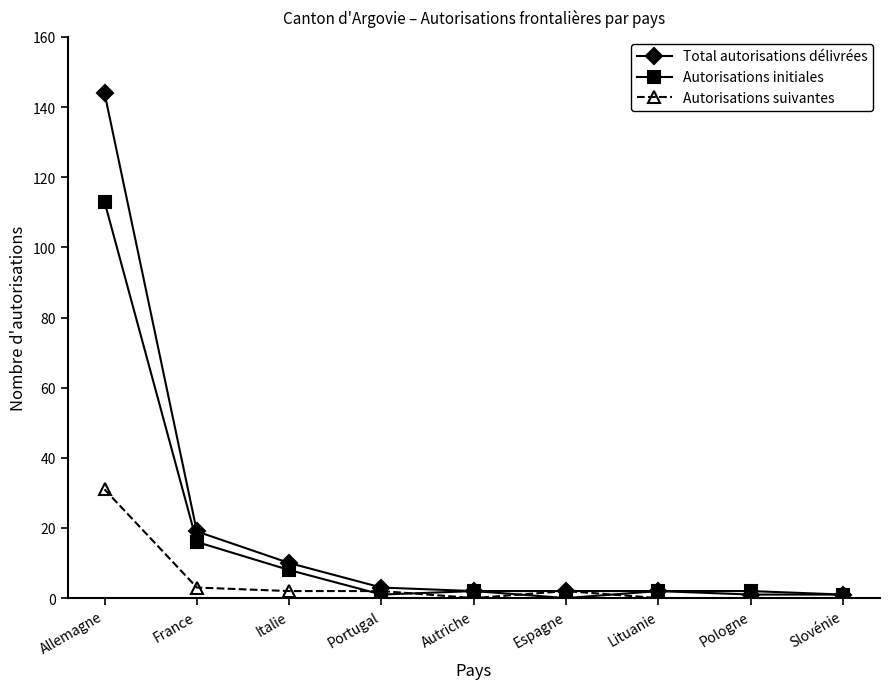

Rank the series by their average value, from highest to lowest.

Total autorisations délivrées, Autorisations initiales, Autorisations suivantes